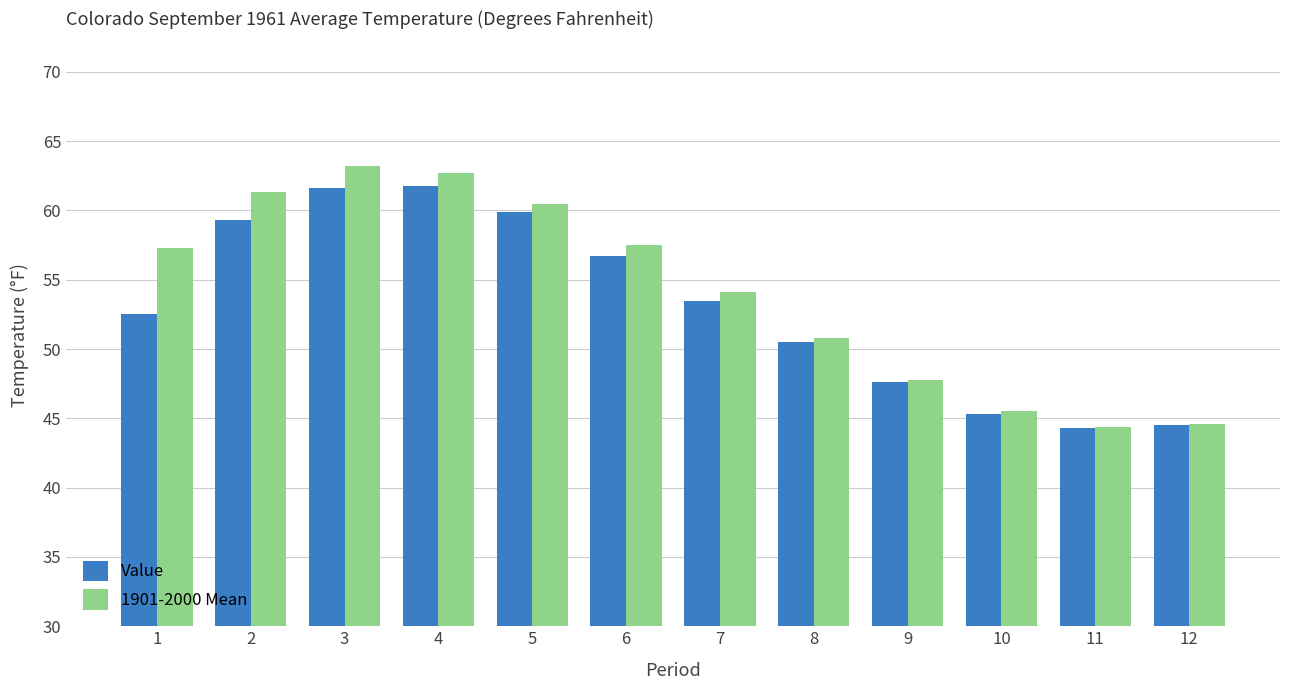

How many bars are there in total?

24